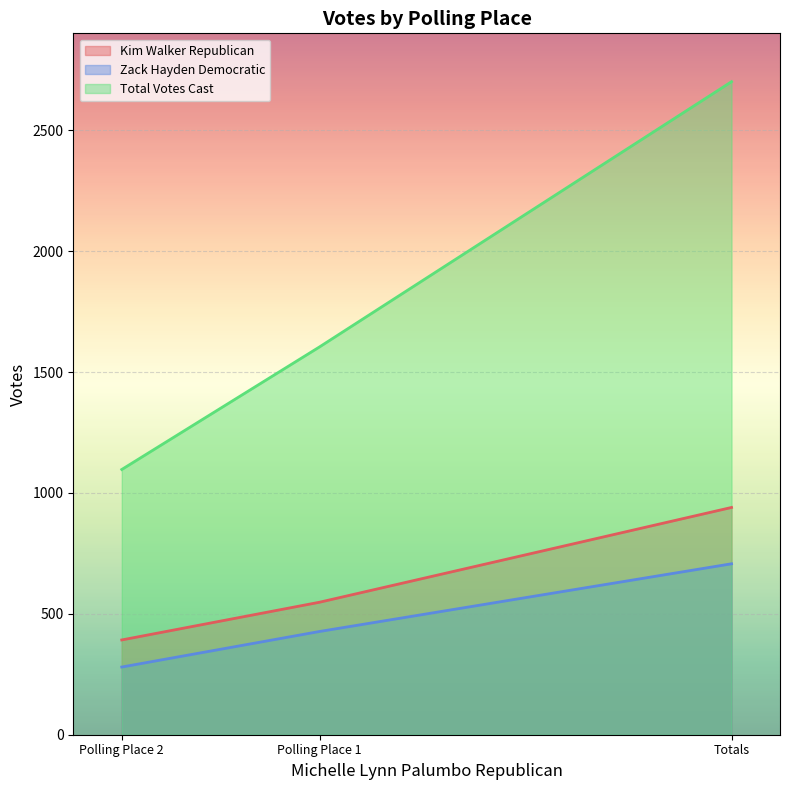

What is the label of the 3rd point from the left?

Totals